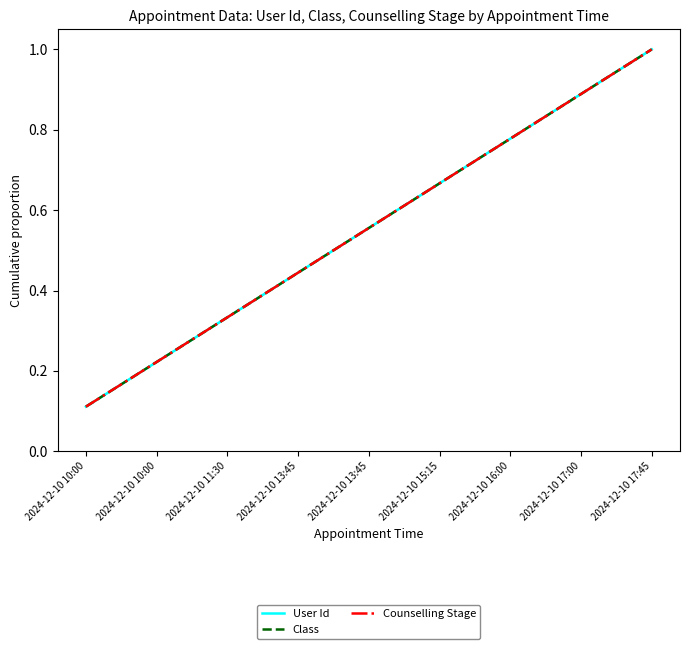

Reading left to right, transcribe all the data shown in this chart.

User Id: 0.1	0.2	0.3	0.4	0.6	0.7	0.8	0.9	1.0
Class: 0.1	0.2	0.3	0.4	0.6	0.7	0.8	0.9	1.0
Counselling Stage: 0.1	0.2	0.3	0.4	0.6	0.7	0.8	0.9	1.0